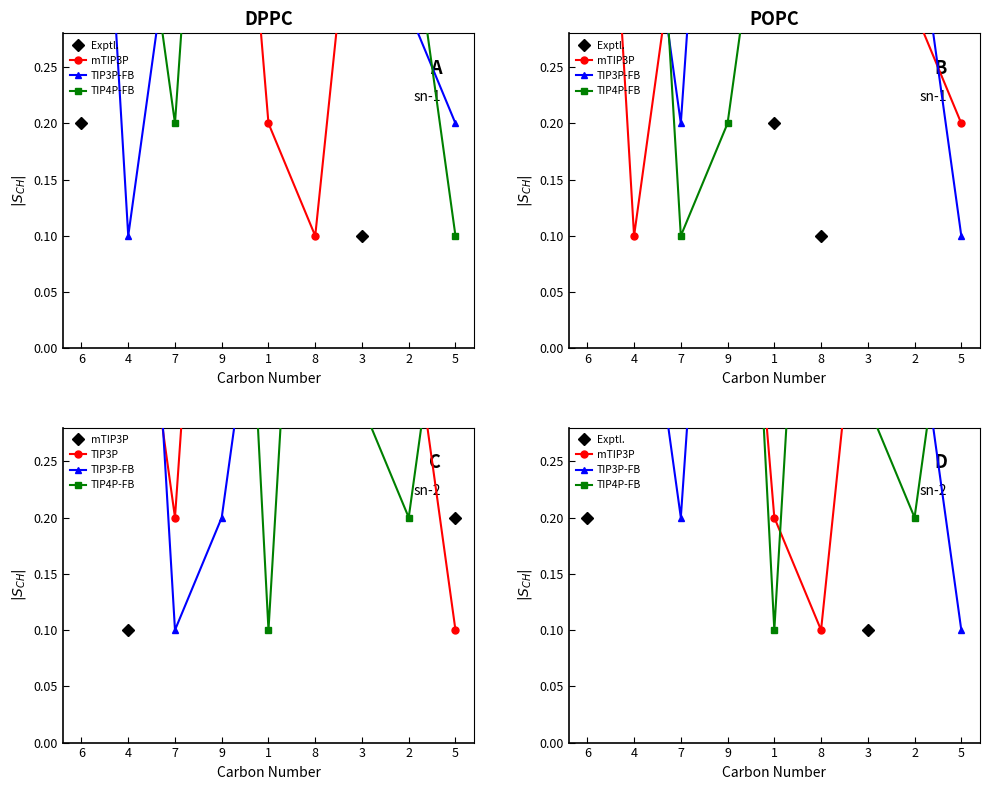

What is the average value of the mTIP3P series?

0.5